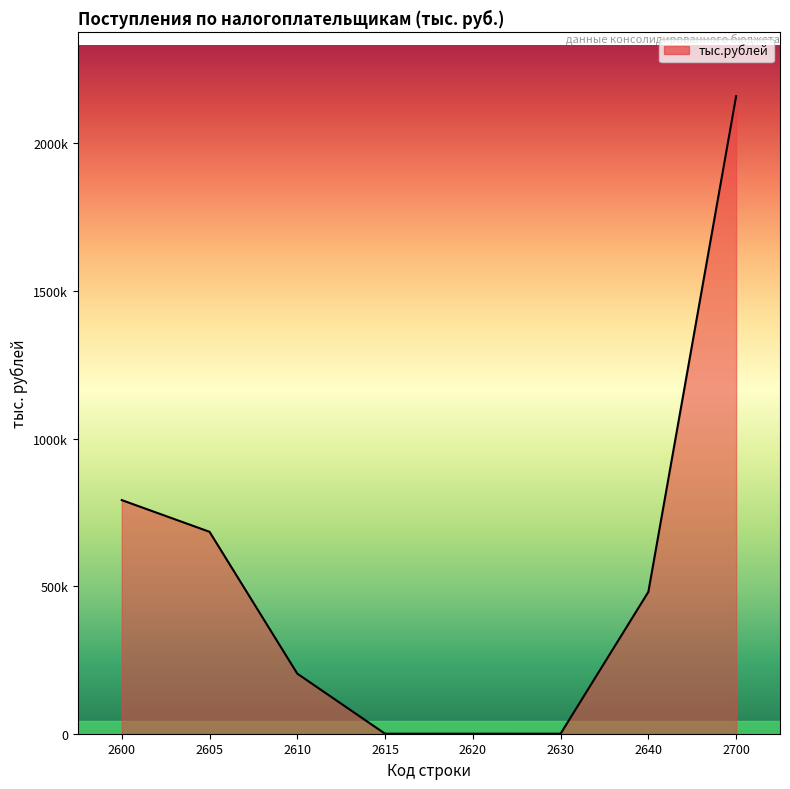

Does the chart have visible grid lines?

No